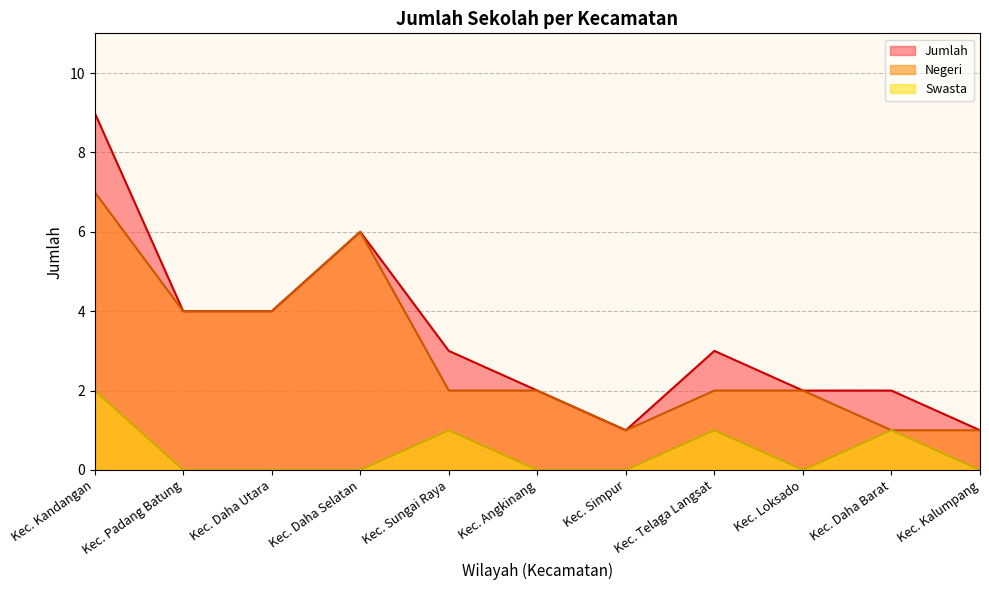

Rank the series by their maximum value, from lowest to highest.

Swasta, Negeri, Jumlah